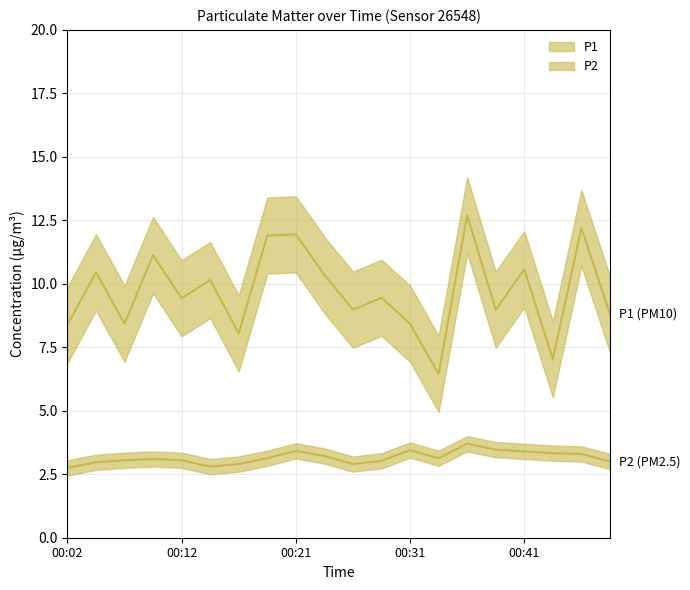

How many interior local peaks does the P1 series have?

8